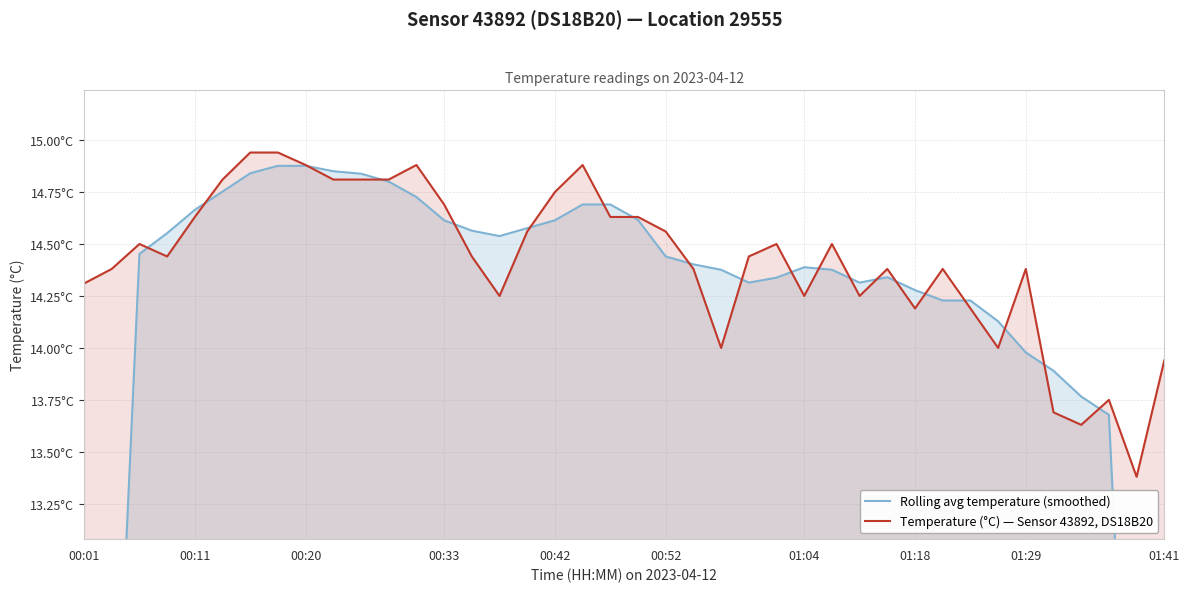

The value of Rolling avg temperature (smoothed) at 00:42 is 6.2. True or false?

False